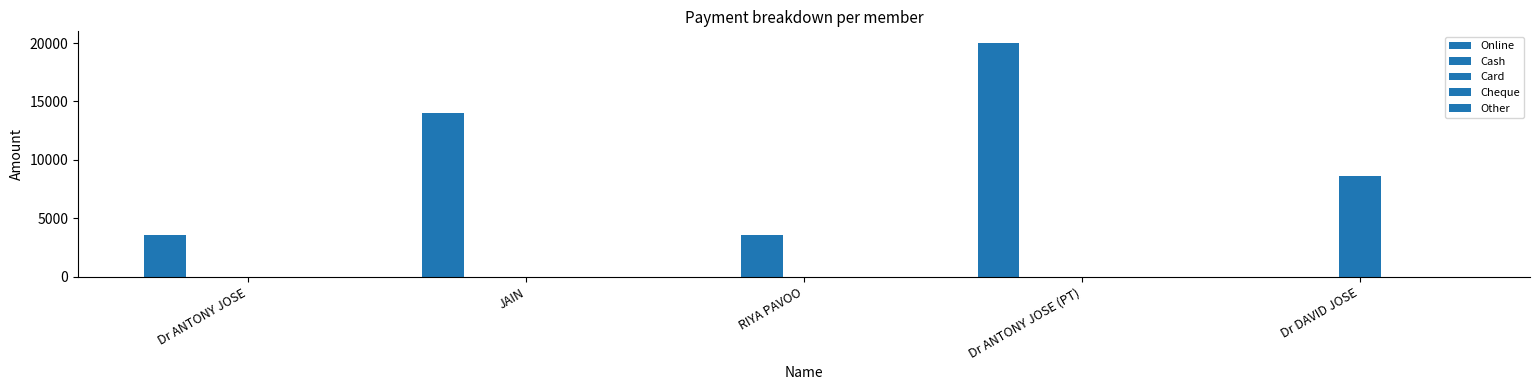

Reading right to left, extract all data points from this chart.

Online: Dr DAVID JOSE=0	Dr ANTONY JOSE (PT)=20000	RIYA PAVOO=0	JAIN=14000	Dr ANTONY JOSE=3600
Cash: Dr DAVID JOSE=0	Dr ANTONY JOSE (PT)=0	RIYA PAVOO=3600	JAIN=0	Dr ANTONY JOSE=0
Card: Dr DAVID JOSE=8600	Dr ANTONY JOSE (PT)=0	RIYA PAVOO=0	JAIN=0	Dr ANTONY JOSE=0
Cheque: Dr DAVID JOSE=0	Dr ANTONY JOSE (PT)=0	RIYA PAVOO=0	JAIN=0	Dr ANTONY JOSE=0
Other: Dr DAVID JOSE=0	Dr ANTONY JOSE (PT)=0	RIYA PAVOO=0	JAIN=0	Dr ANTONY JOSE=0